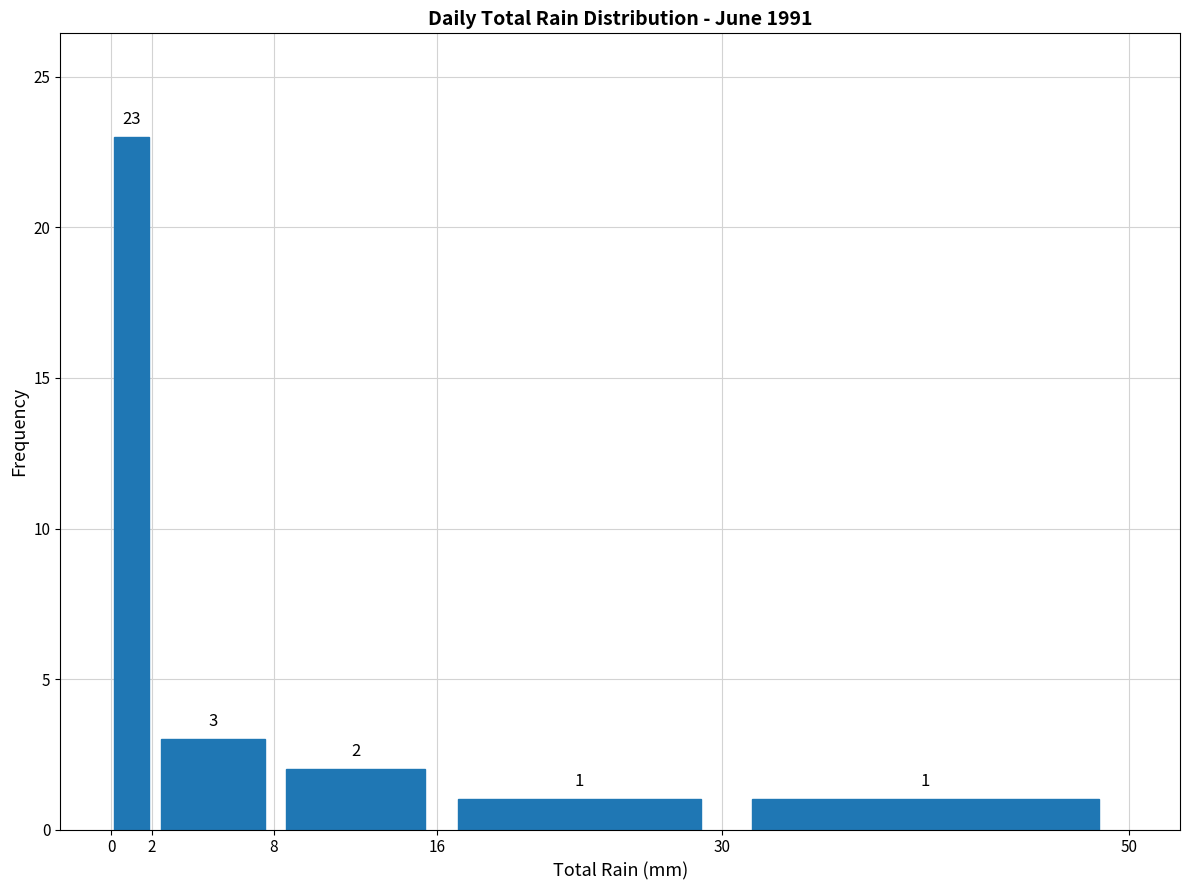

Reading left to right, transcribe this chart: for each bar, give the range it covers on the x-axis and its height.

0 to 2: 23
2 to 8: 3
8 to 16: 2
16 to 30: 1
30 to 50: 1